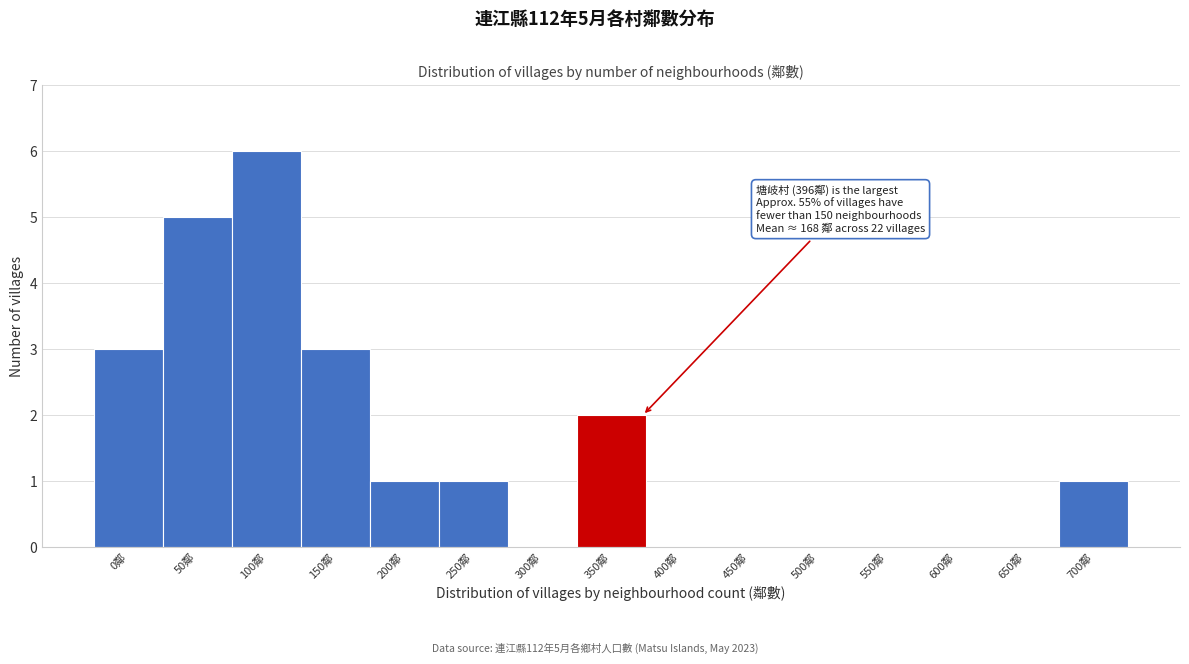

Reading left to right, what are all the values shown in this chart?

0鄰=3	50鄰=5	100鄰=6	150鄰=3	200鄰=1	250鄰=1	300鄰=0	350鄰=2	400鄰=0	450鄰=0	500鄰=0	550鄰=0	600鄰=0	650鄰=0	700鄰=1